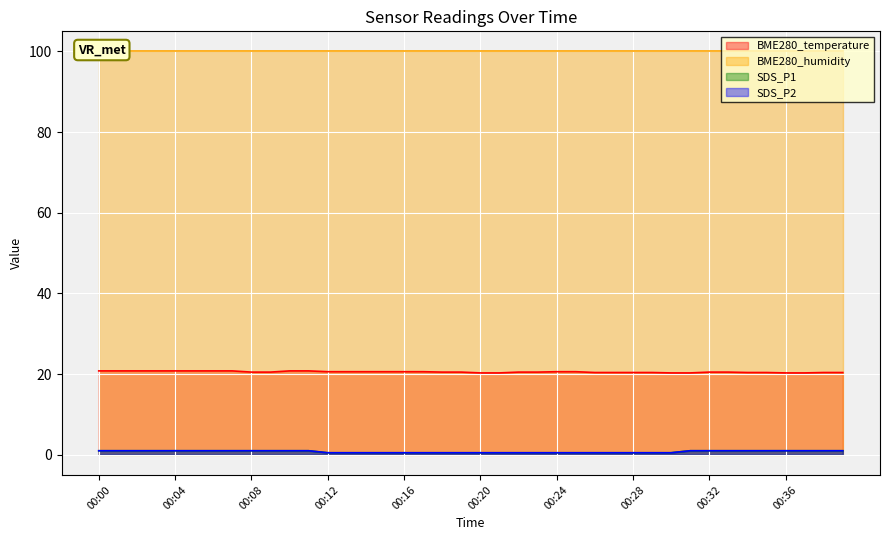

True or false: SDS_P2 and BME280_temperature cross at least once.

False